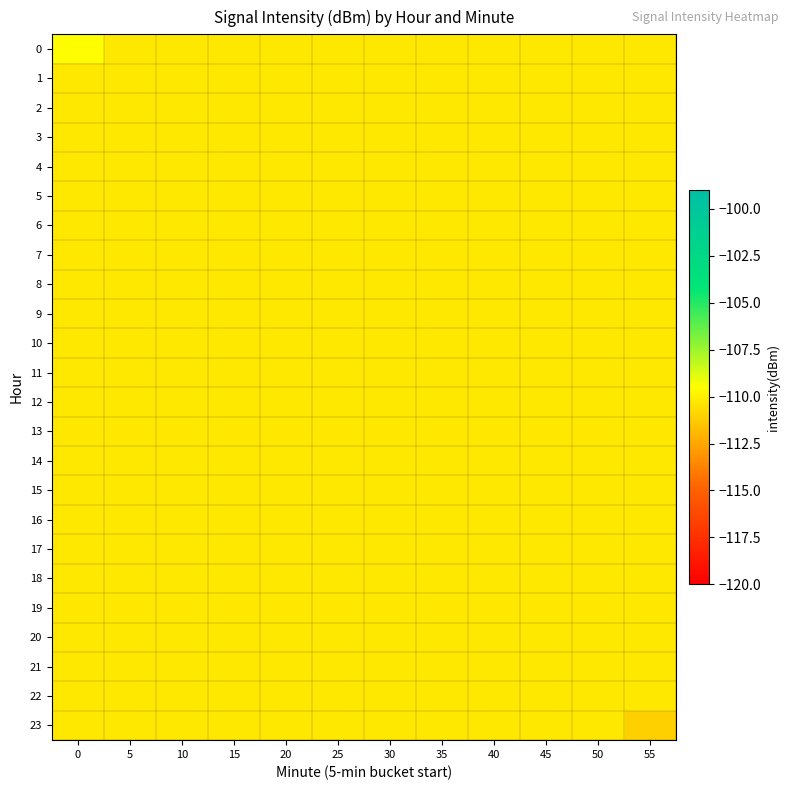

At how many categories does at least one series exceed -110?

1